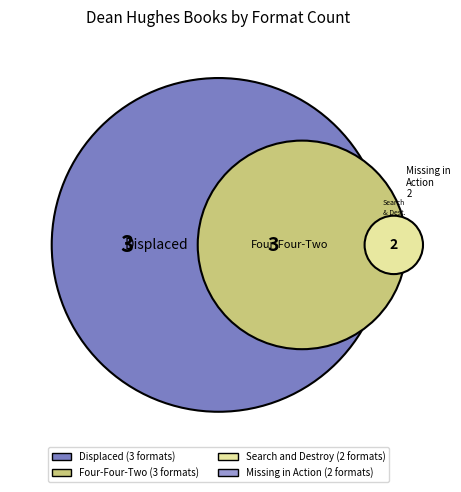

Is Displaced the majority of the pie?

No